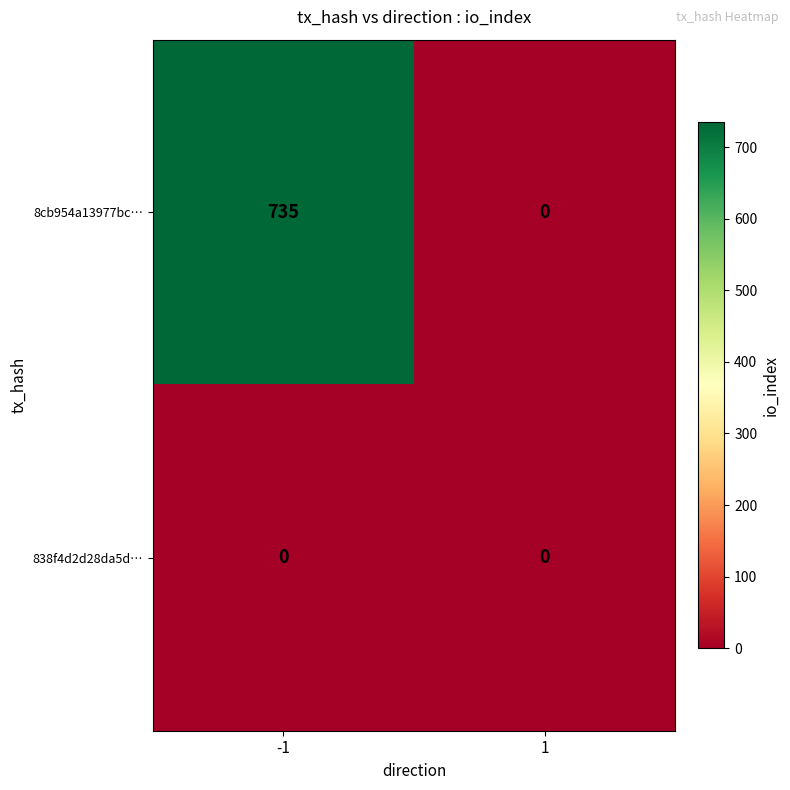

Is it true that 838f4d2d28da5d… equals 0 at -1?

True